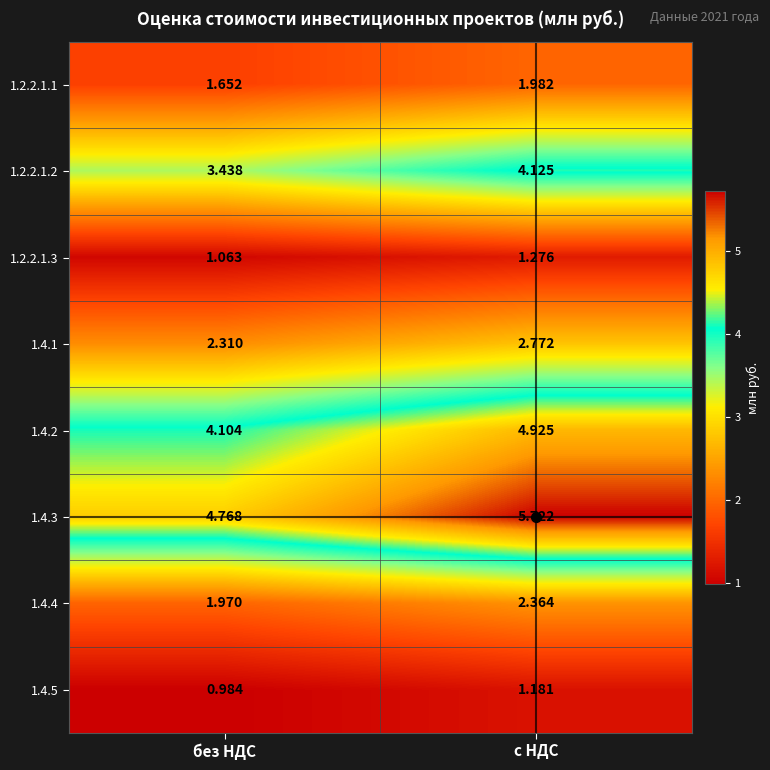

How many values in the 1.4.3 series are below 5?

1